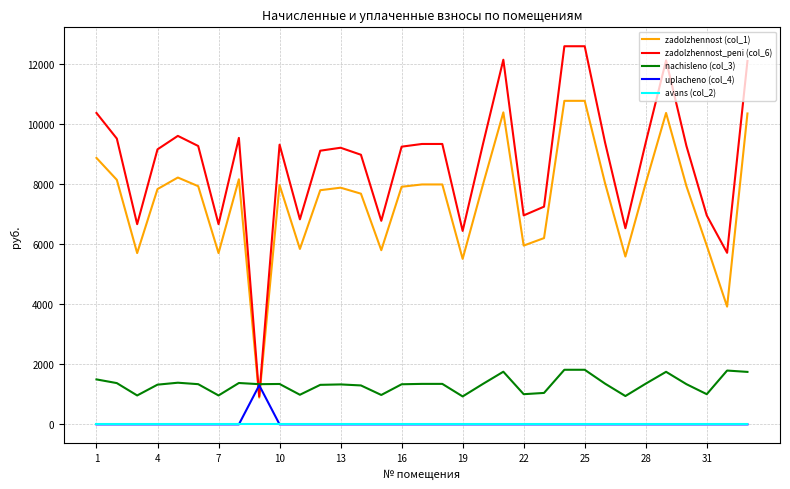

How many values in the zadolzhennost_peni (col_6) series are below 9267?

16